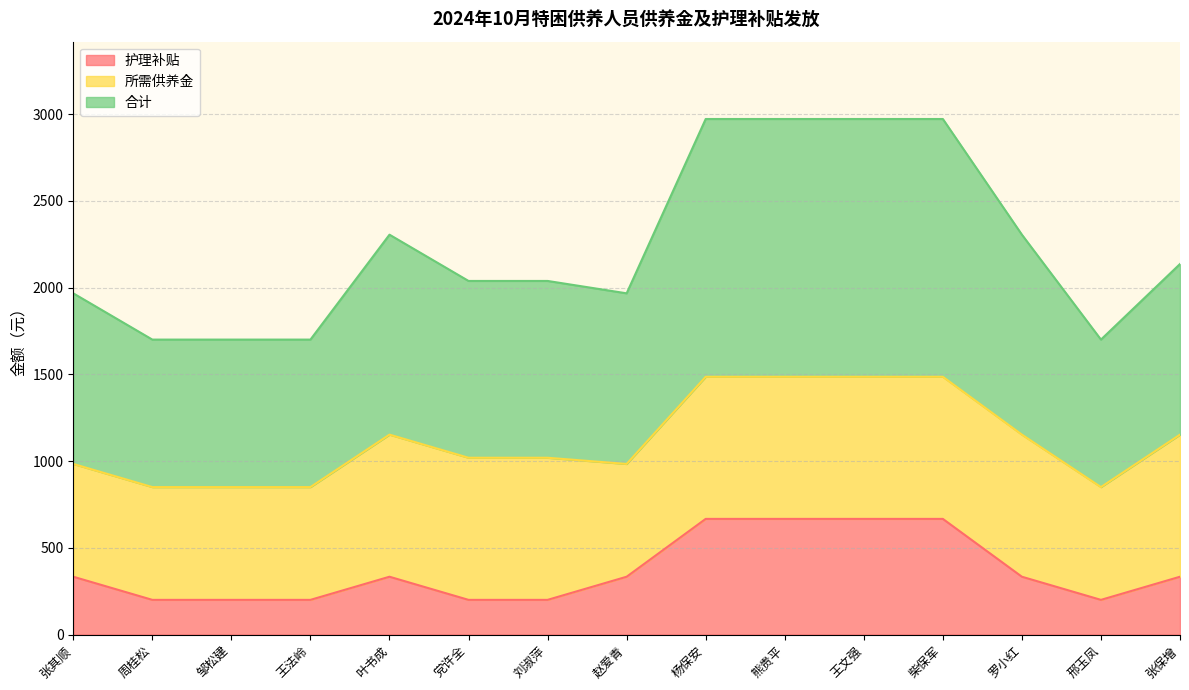

At which label does 合计 reach its peak?

杨保安